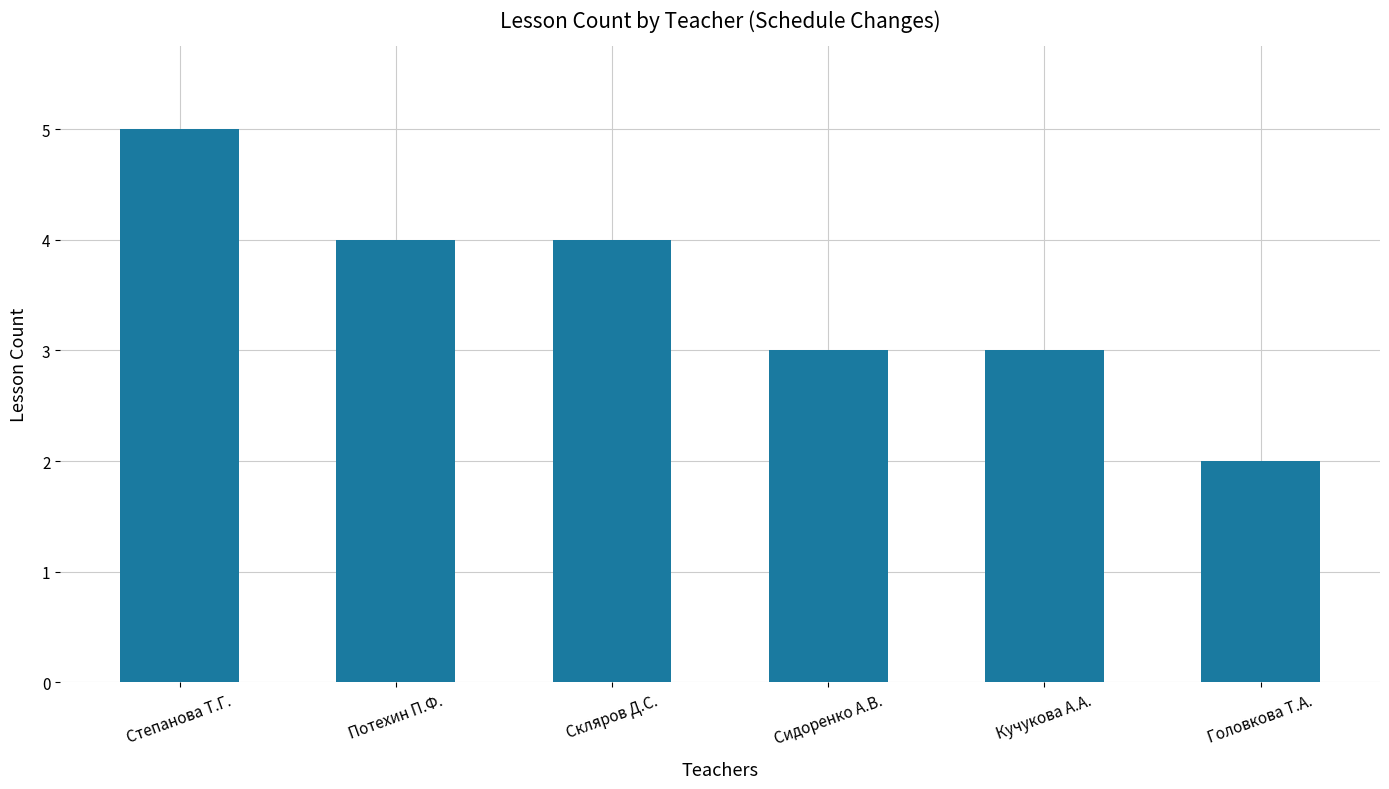

How many bars are there in total?

6